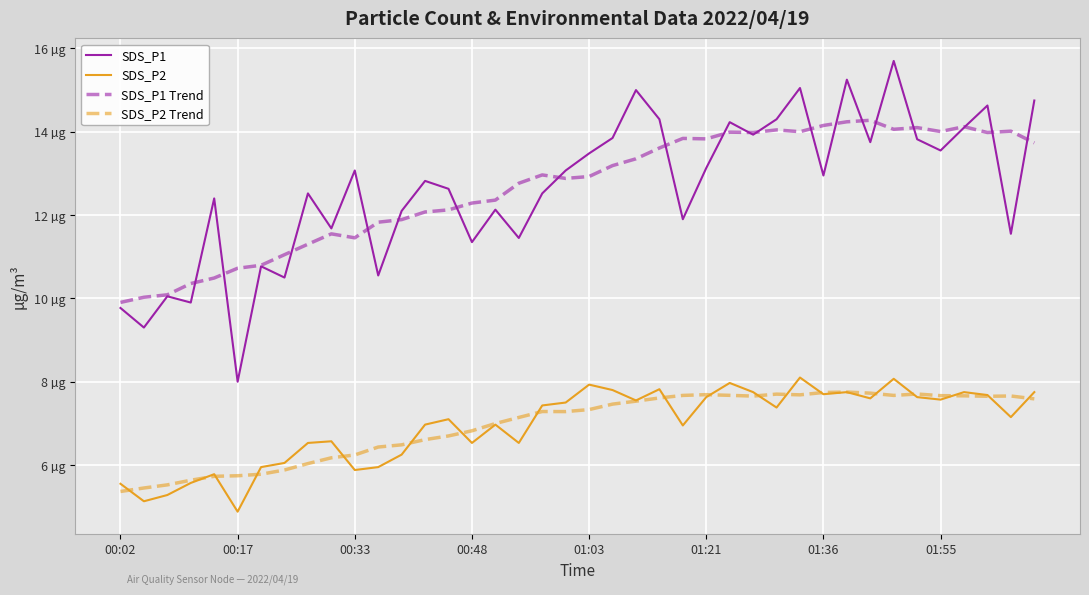

List the series in order of their peak value, lowest first.

SDS_P2 Trend, SDS_P2, SDS_P1 Trend, SDS_P1